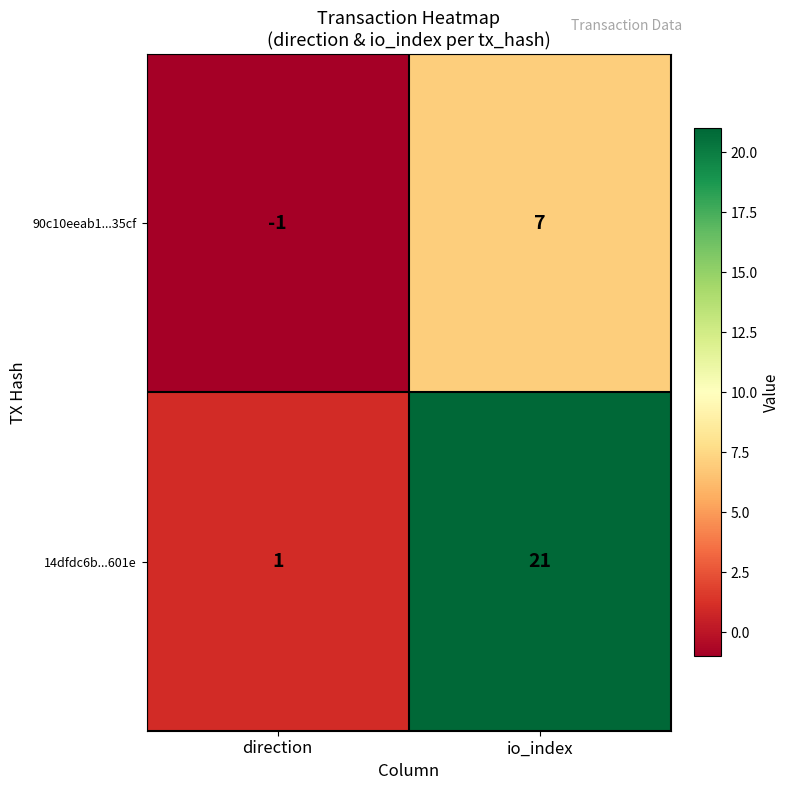

Rank the series by their maximum value, from lowest to highest.

90c10eeab1...35cf, 14dfdc6b...601e